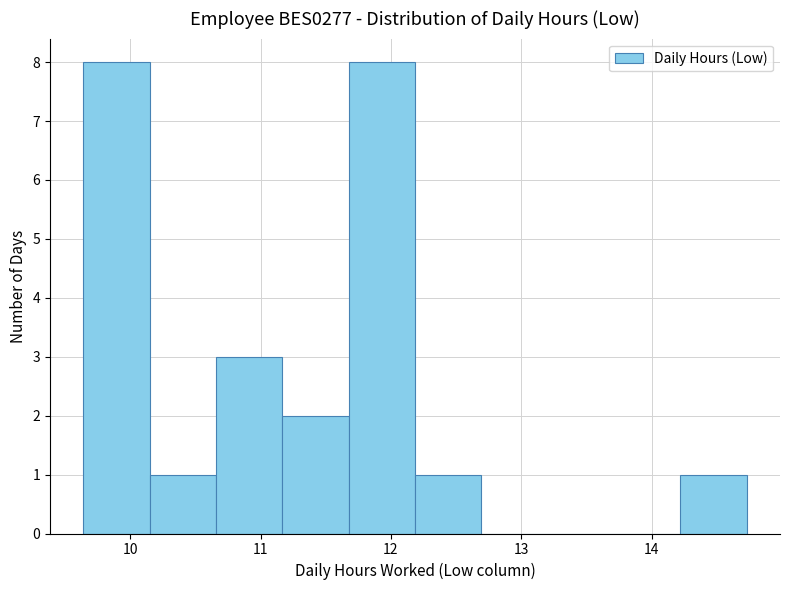

Reading left to right, transcribe this chart: for each bar, give the range it covers on the x-axis and its height. Neither the bar edges nor the heights are printed on the chart, so give them approximately, as read against the axes.

9.6 to 10.1: 8
10.1 to 10.7: 1
10.7 to 11.2: 3
11.2 to 11.7: 2
11.7 to 12.2: 8
12.2 to 12.7: 1
12.7 to 13.2: 0
13.2 to 13.7: 0
13.7 to 14.2: 0
14.2 to 14.7: 1